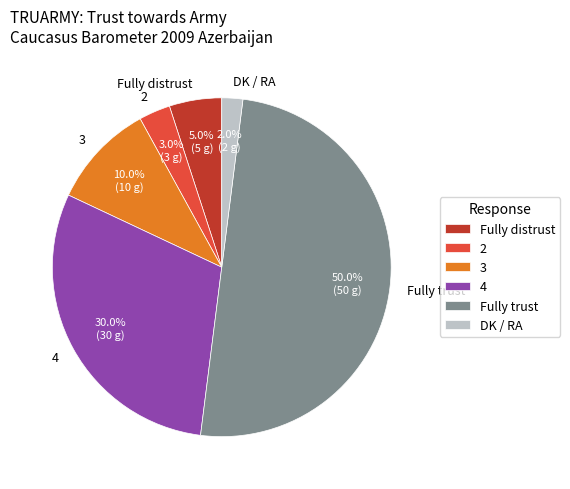

True or false: Fully trust accounts for 62% of the total.

False